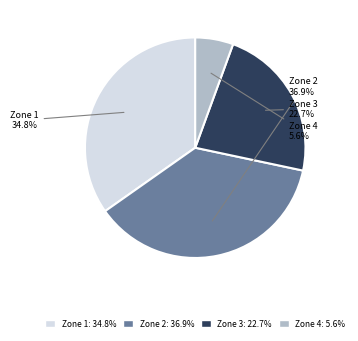

Is there any slice that represents more than half of the pie?

No